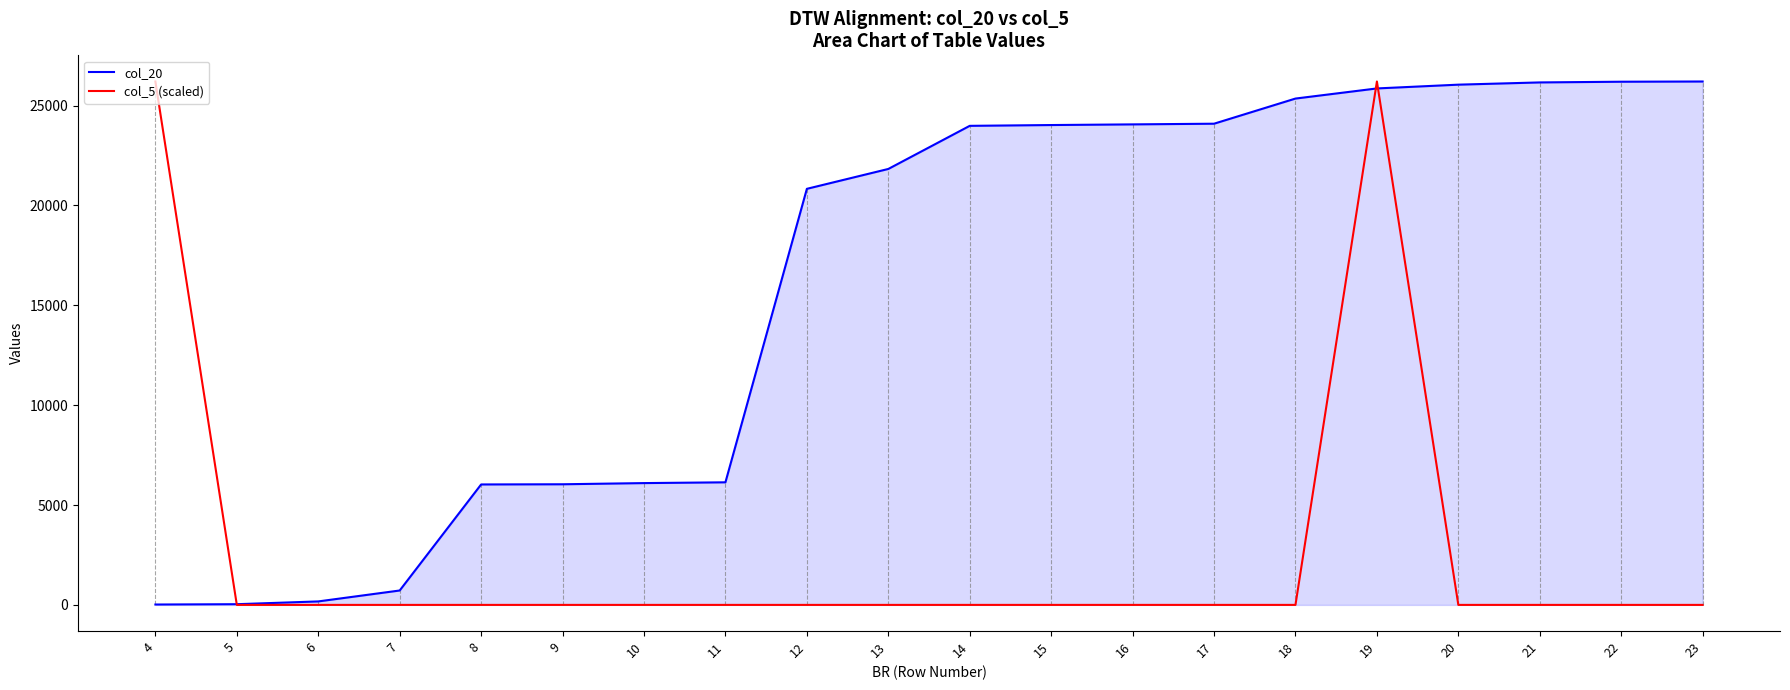

What is the maximum value shown in the chart?

26207